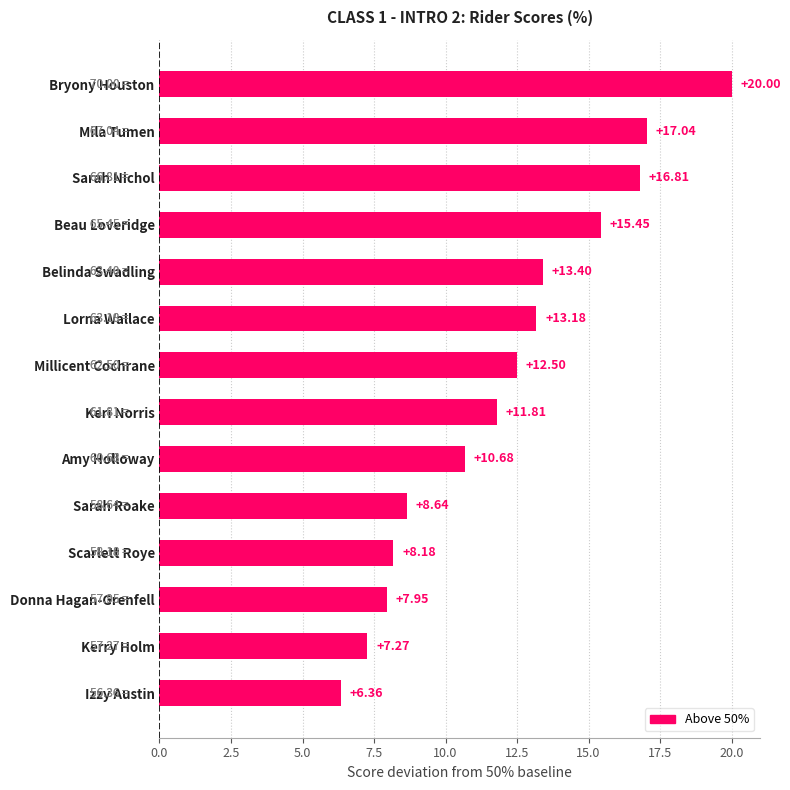

List the labels in order of value, smallest first.

Izzy Austin, Kerry Holm, Donna Hagan-Grenfell, Scarlett Roye, Sarah Roake, Amy Holloway, Keri Norris, Millicent Cochrane, Lorna Wallace, Belinda Swadling, Beau Loveridge, Sarah Nichol, Mila Tumen, Bryony Houston